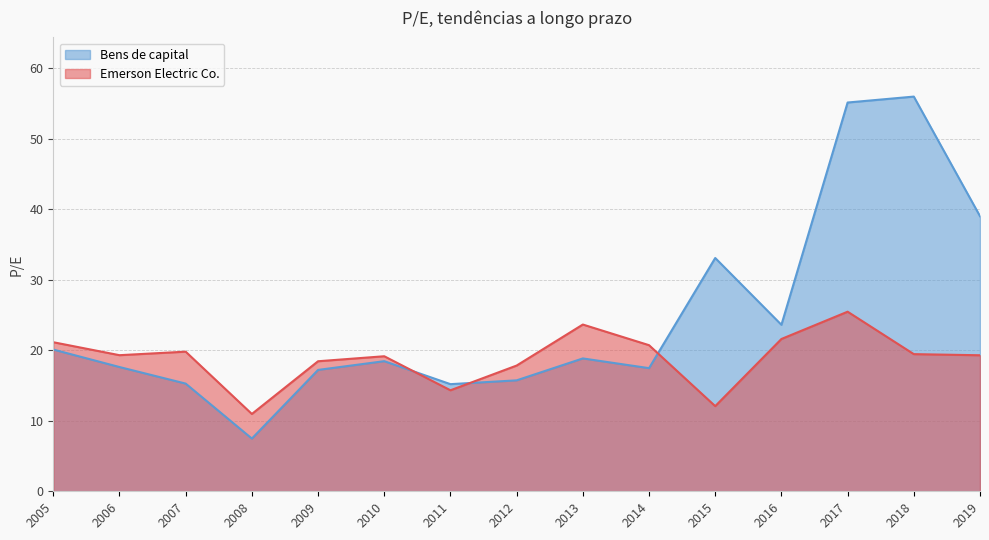

How many distinct data groups are displayed?

2